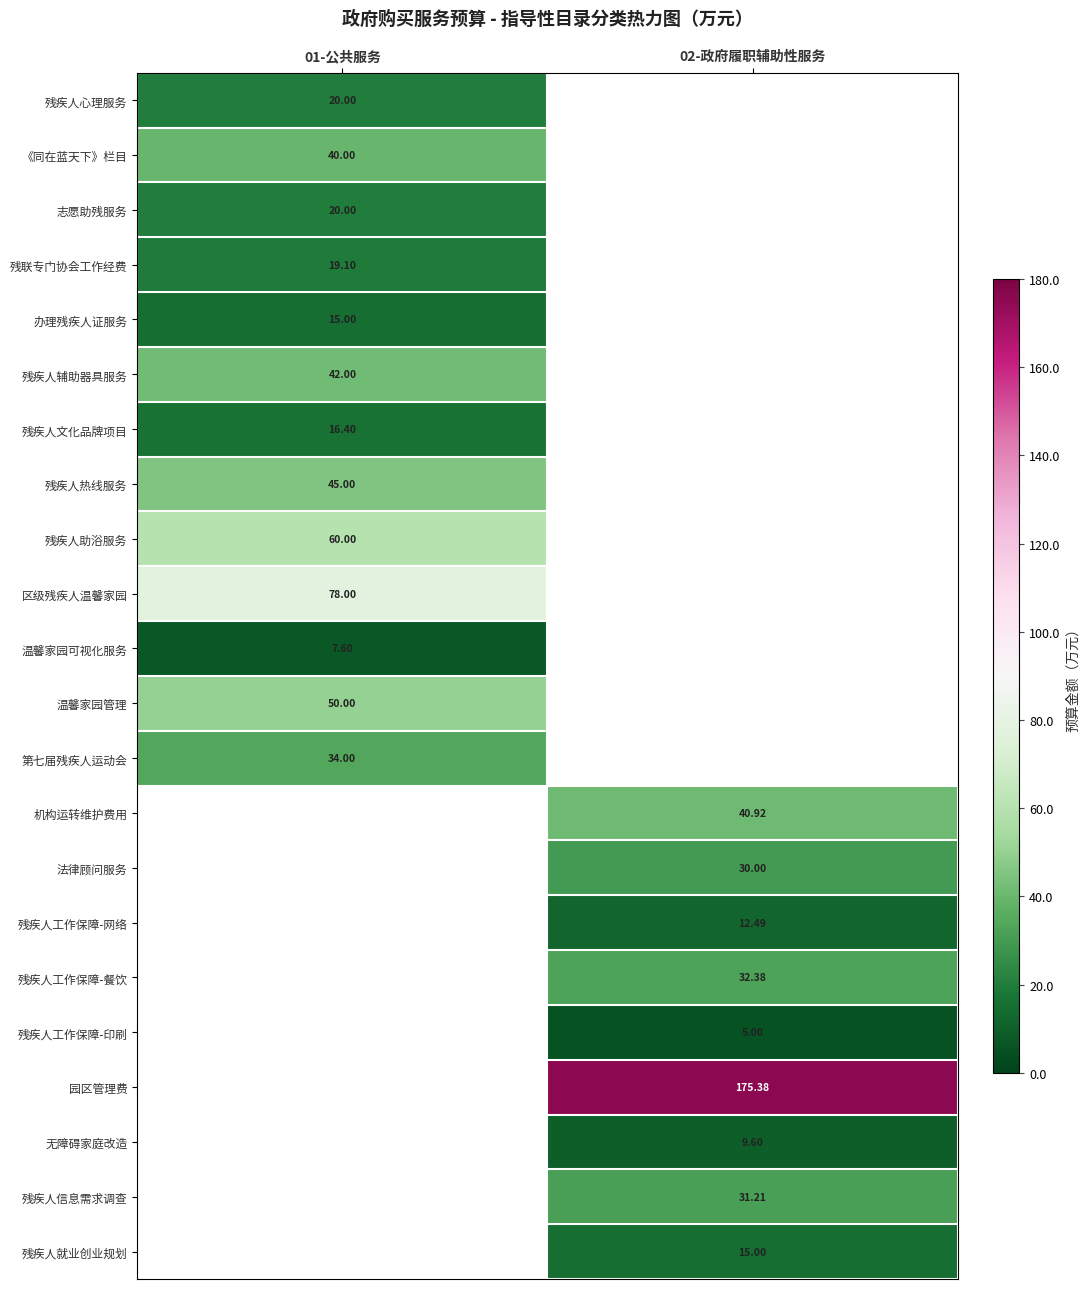

Is the value of 残疾人就业创业规划 at 02-政府履职辅助性服务 greater than the value of 残疾人工作保障-印刷 at 02-政府履职辅助性服务?

Yes